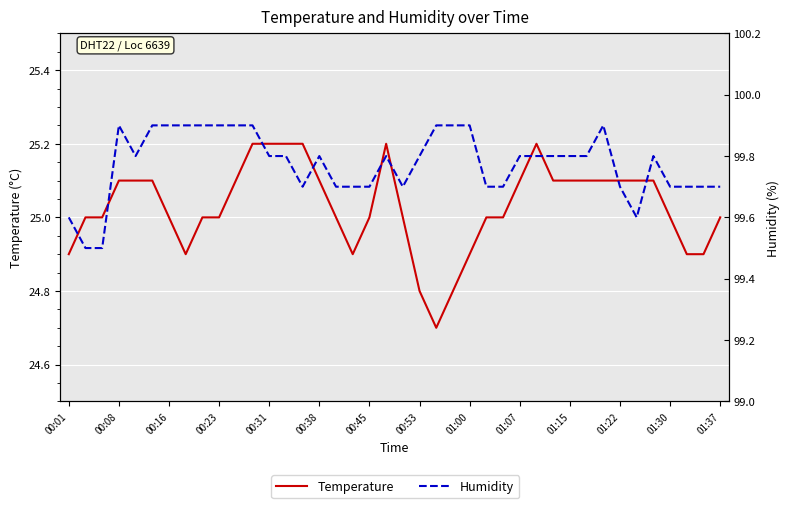

In Temperature, how many points are higher than both neighbors (excluding endpoints)?

2